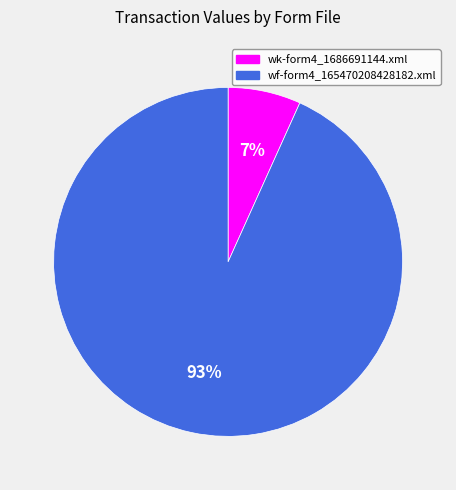

To the nearest percent, what is the average slice percentage?

50%